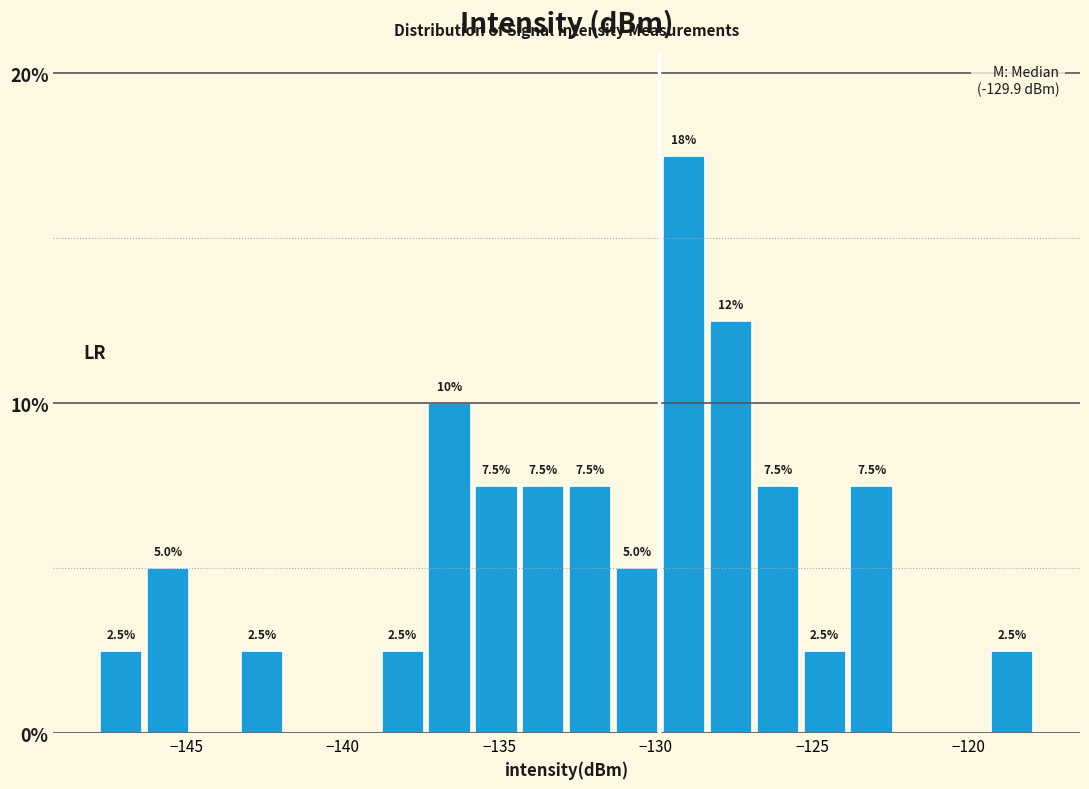

Read against the x-axis, roughly where is the centre of the tallest bar?

-129.0